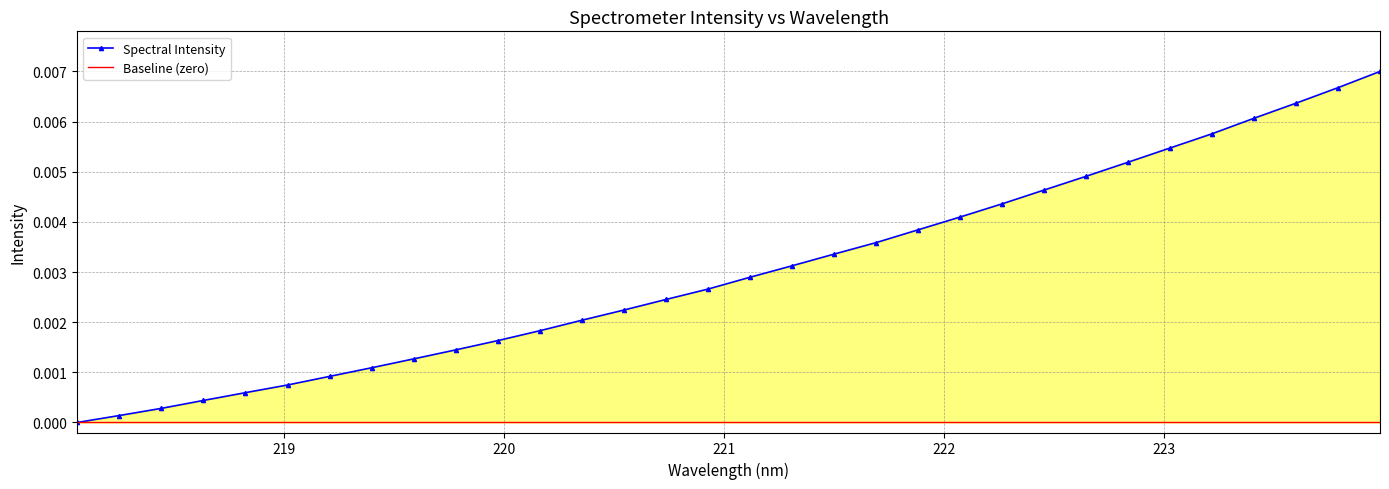

Which series has the largest total across all categories?

Spectral Intensity